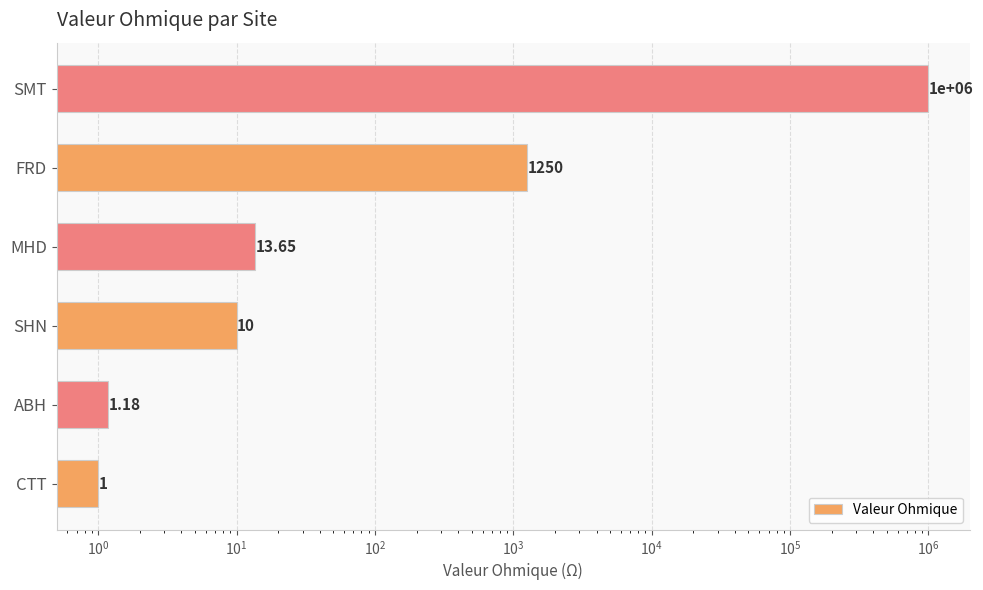

True or false: the data shows 21.1 at MHD.

False